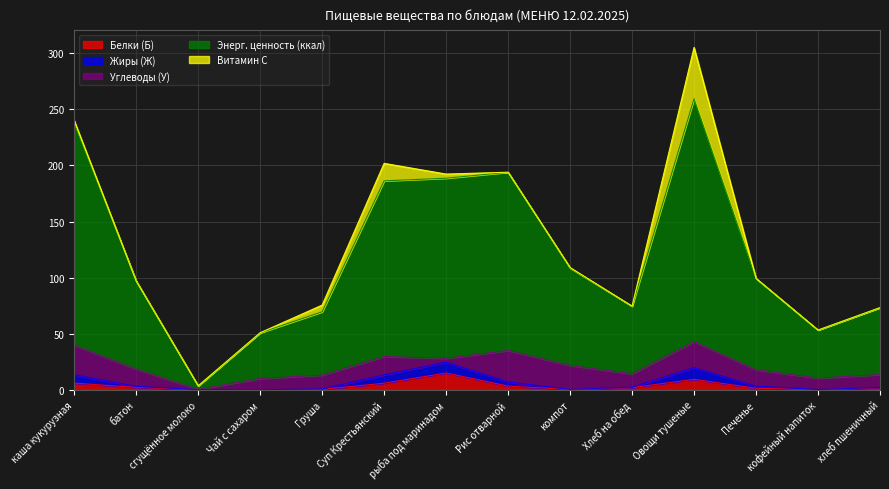

After their last crossing, which series has the higher values: Белки (Б) or Углеводы (У)?

Углеводы (У)